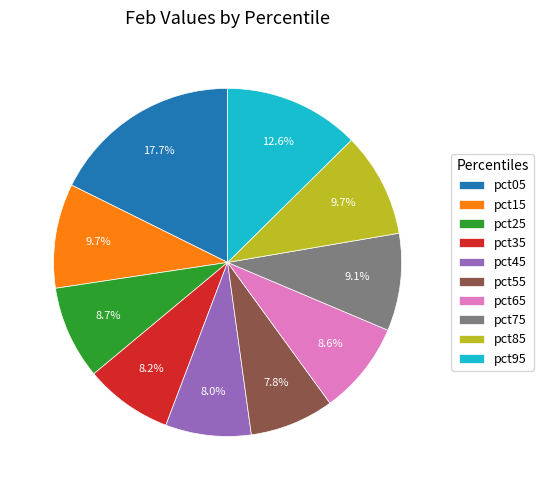

How many slices are in this pie chart?

10